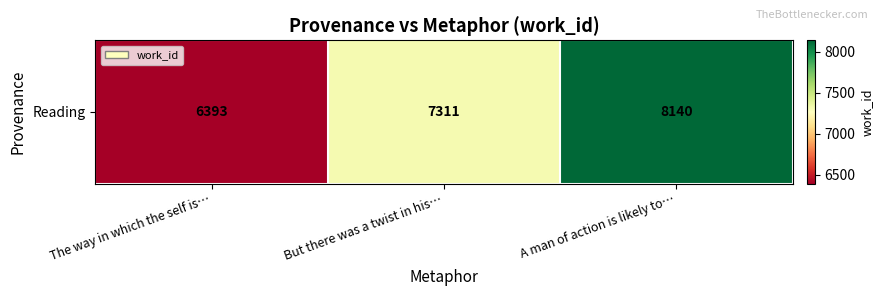

The value at A man of action is likely to… is 8140. True or false?

True